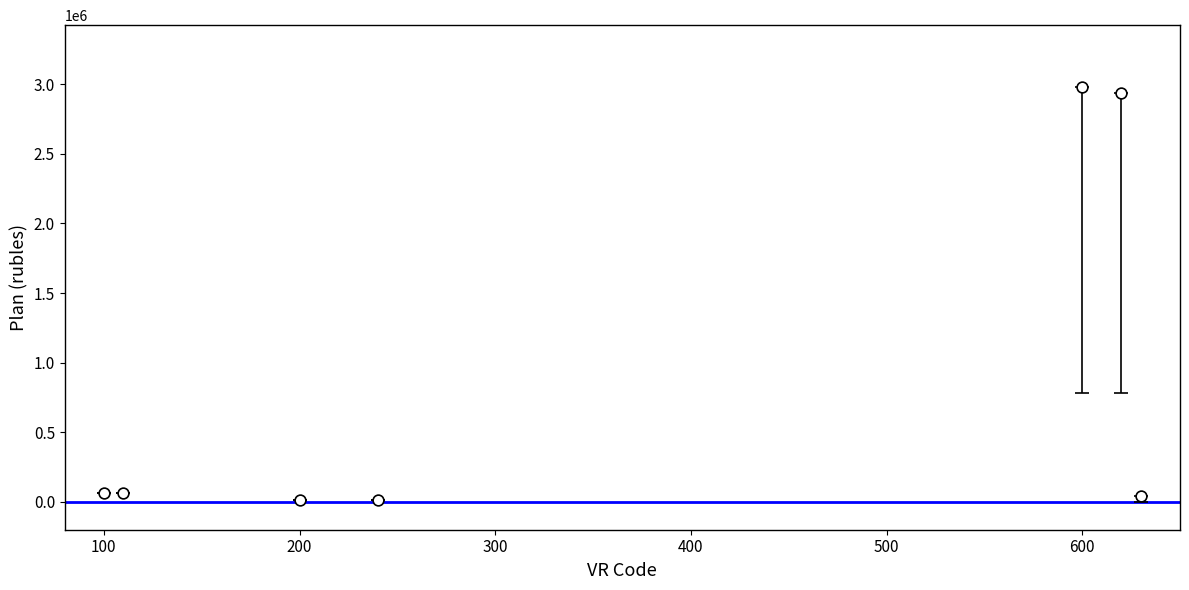

What is the range of Y values (max minus min)?

2966935.5